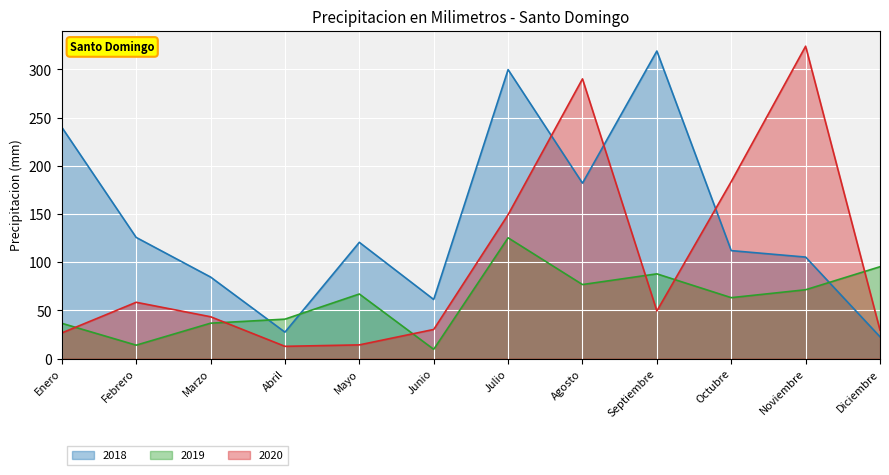

Count the number of data series in this chart.

3